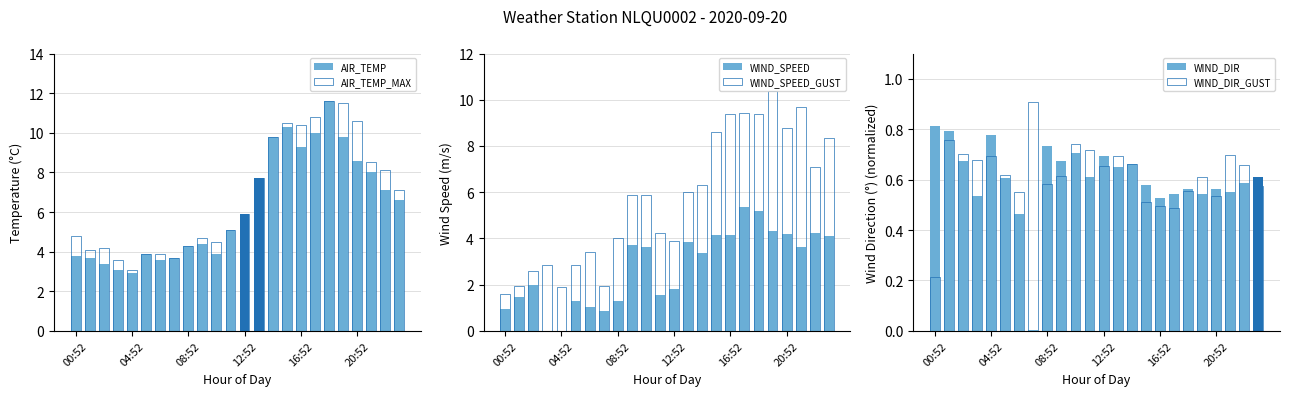

What is the label of the 7th bar from the left?

6